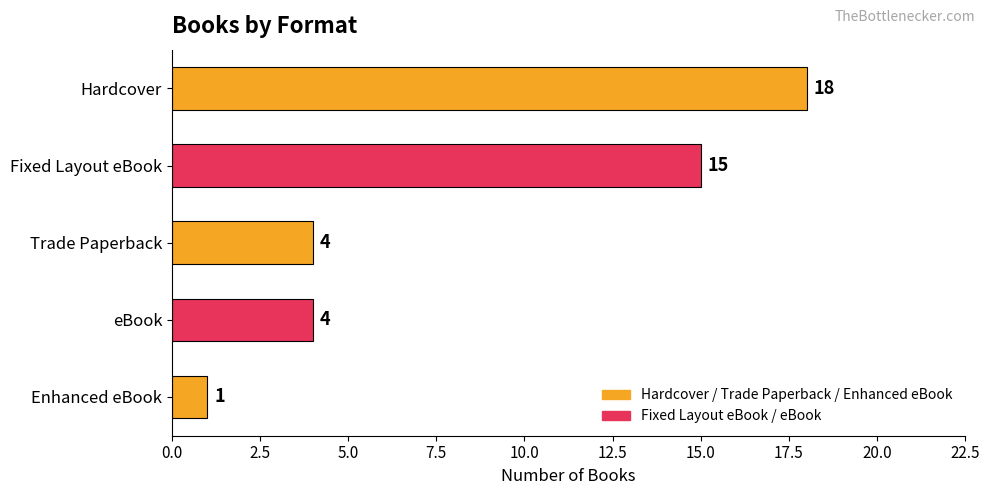

Is it true that the value at eBook is 7?

False